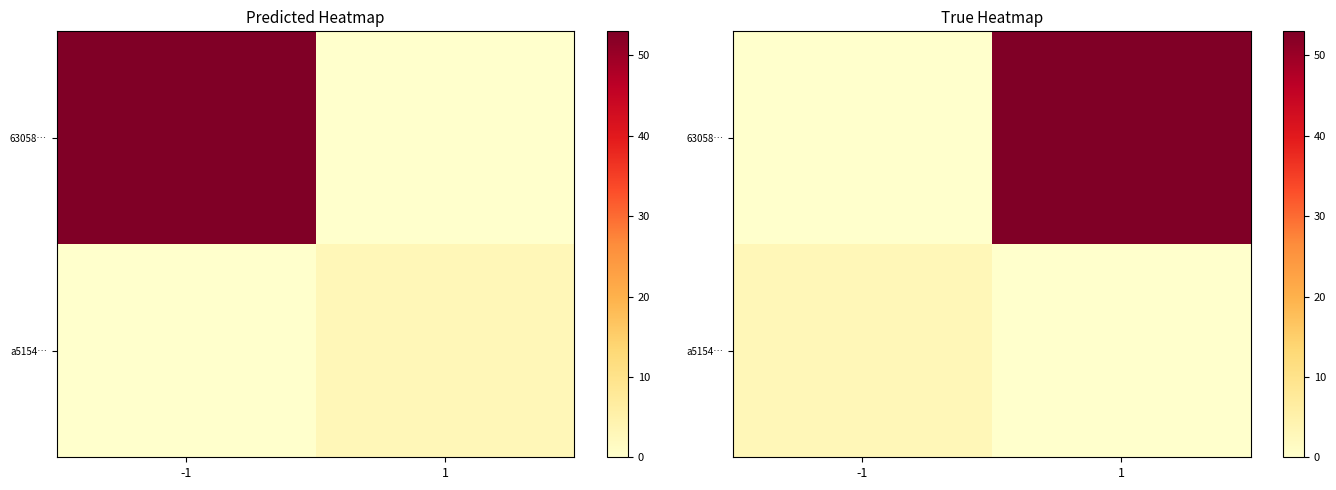

What is the difference between the highest and lowest values at 1?

53